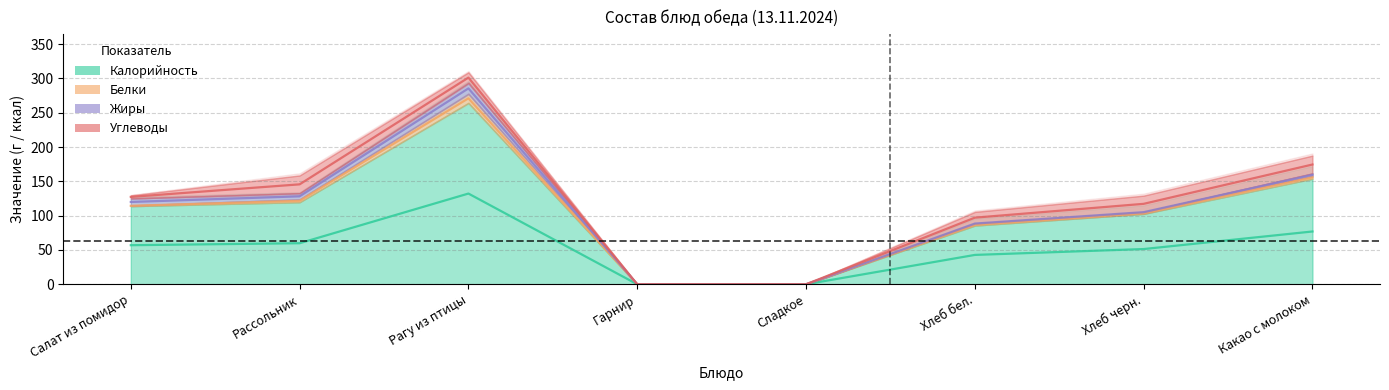

What is the difference between the second highest and second lowest values in the Жиры series?

10.2